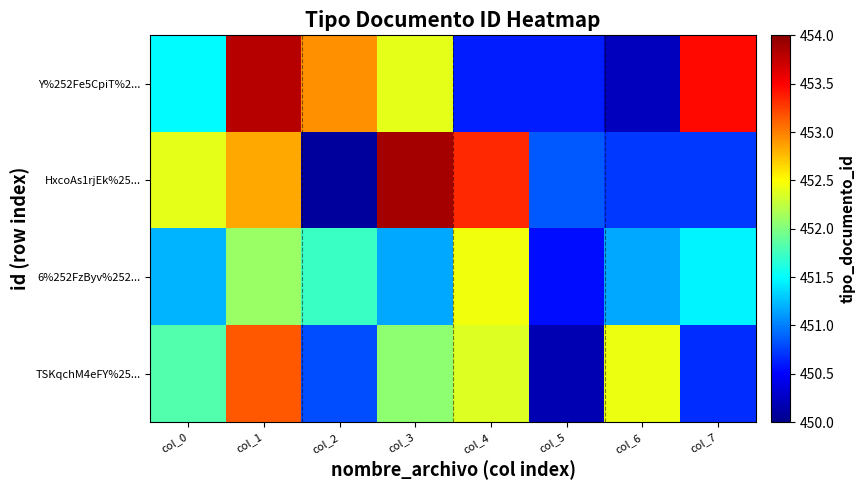

What is the total value across all series at col_1?

1811.9